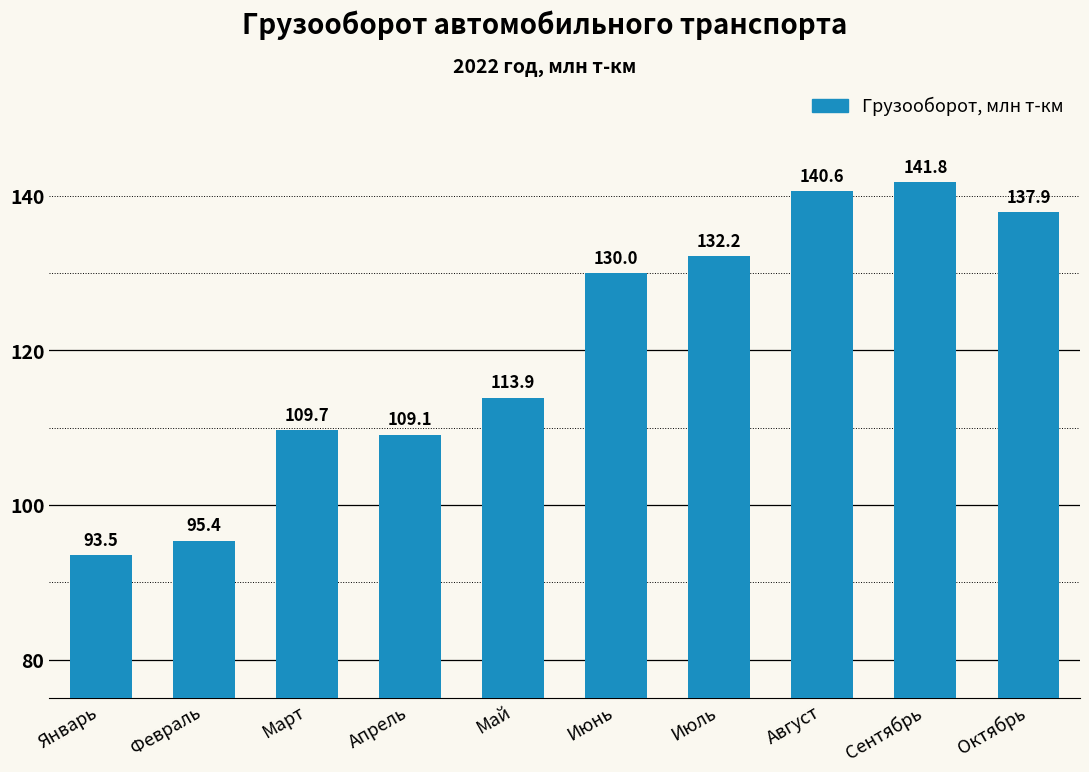

What is the label of the 8th bar from the right?

Март